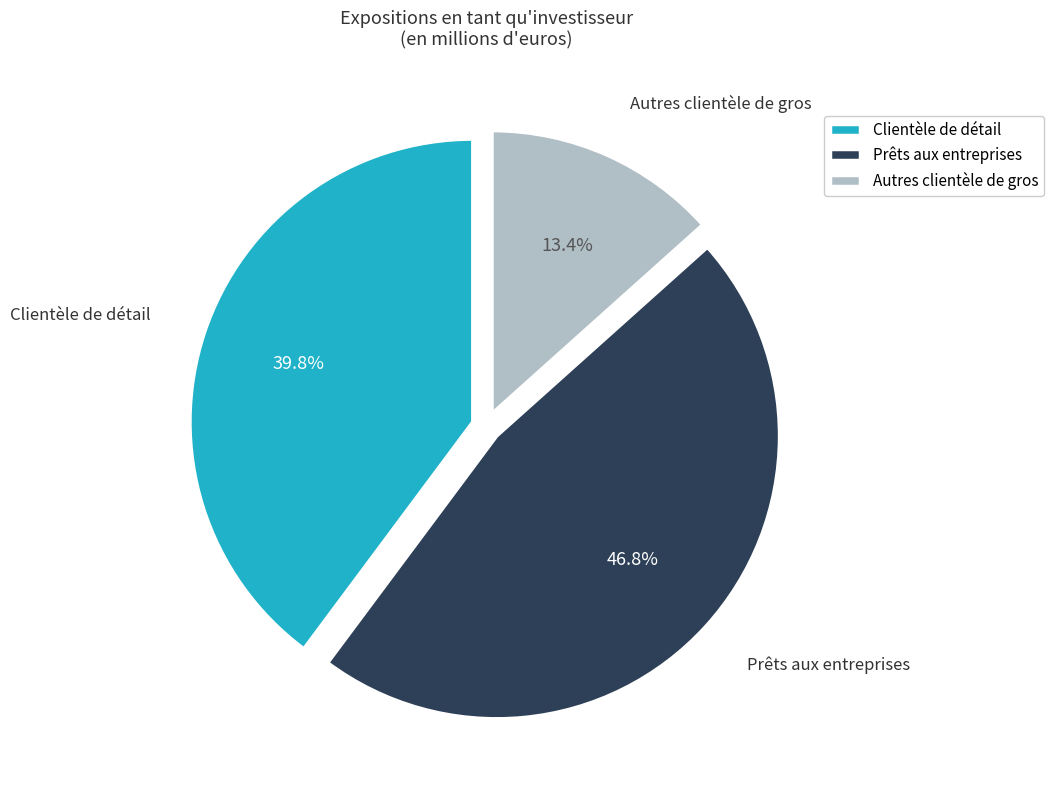

Is there any slice that represents more than half of the pie?

No